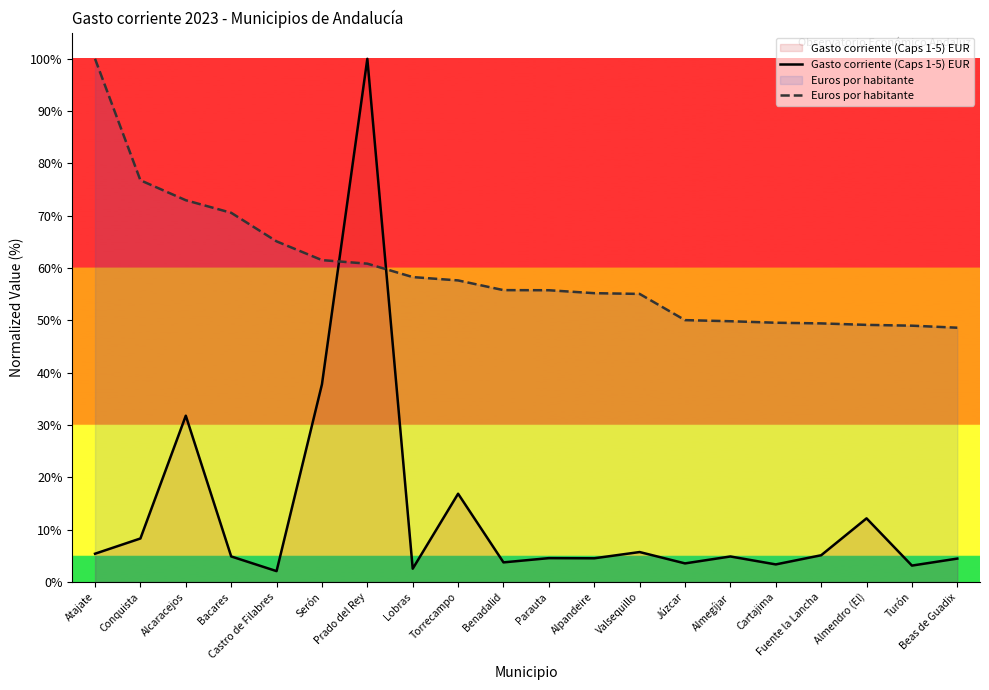

At which category does the chart reach its peak across all series?

Prado del Rey